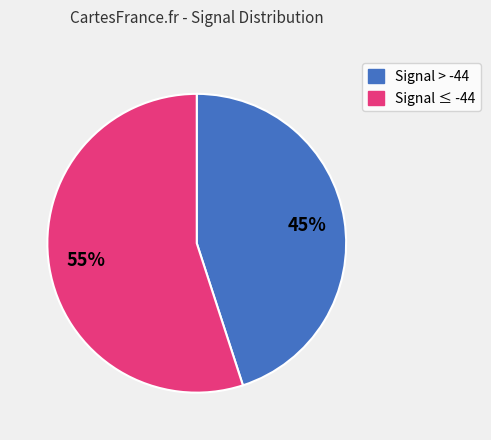

Is there a majority slice in this chart?

Yes